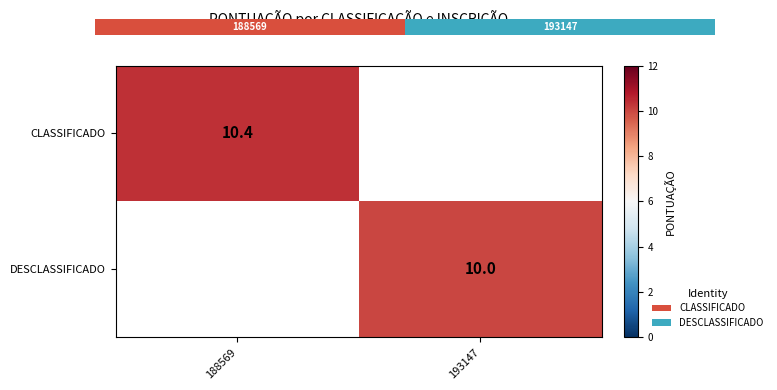

How many positive values does the DESCLASSIFICADO series have?

1